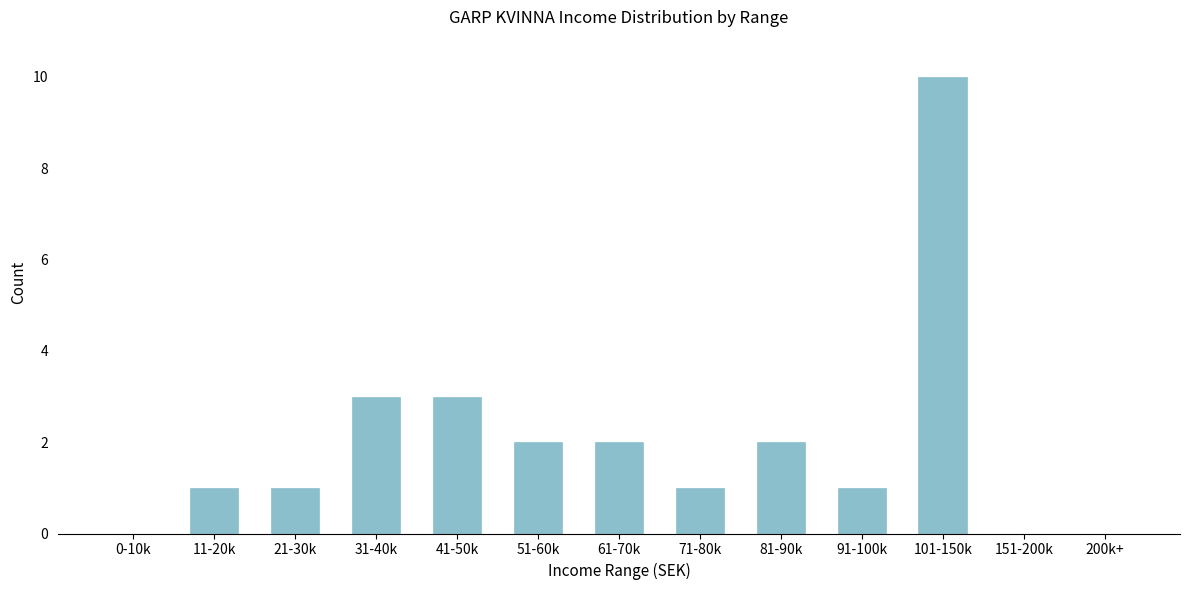

Reading right to left, list all the values displayed in this chart.

200k+=0	151-200k=0	101-150k=10	91-100k=1	81-90k=2	71-80k=1	61-70k=2	51-60k=2	41-50k=3	31-40k=3	21-30k=1	11-20k=1	0-10k=0